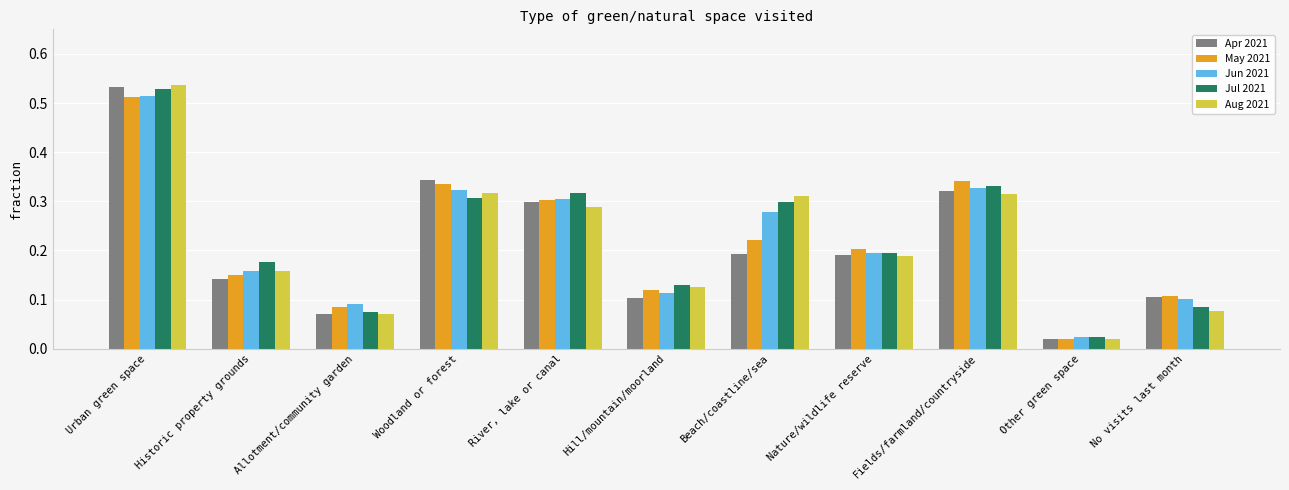

What is the sum of all May 2021 values?

2.4